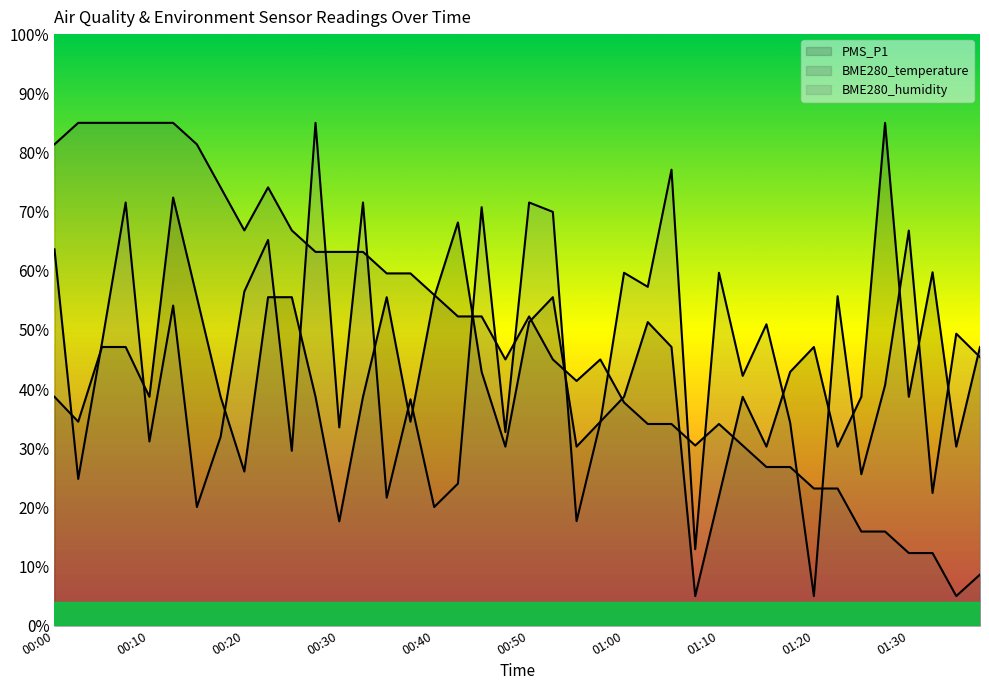

Is it true that BME280_temperature equals 7.7 at 01:25?

False